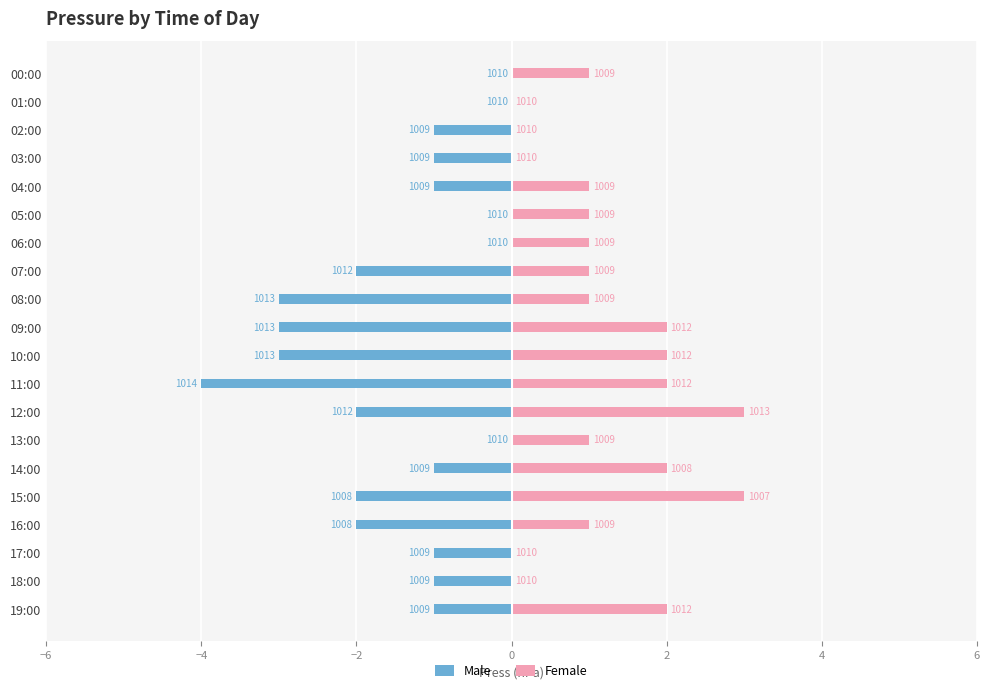

The value of Female at 10:00 is 1. True or false?

False